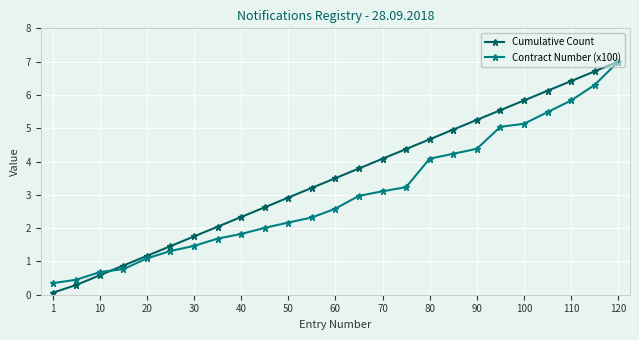

Which series has the widest spread of values?

Cumulative Count